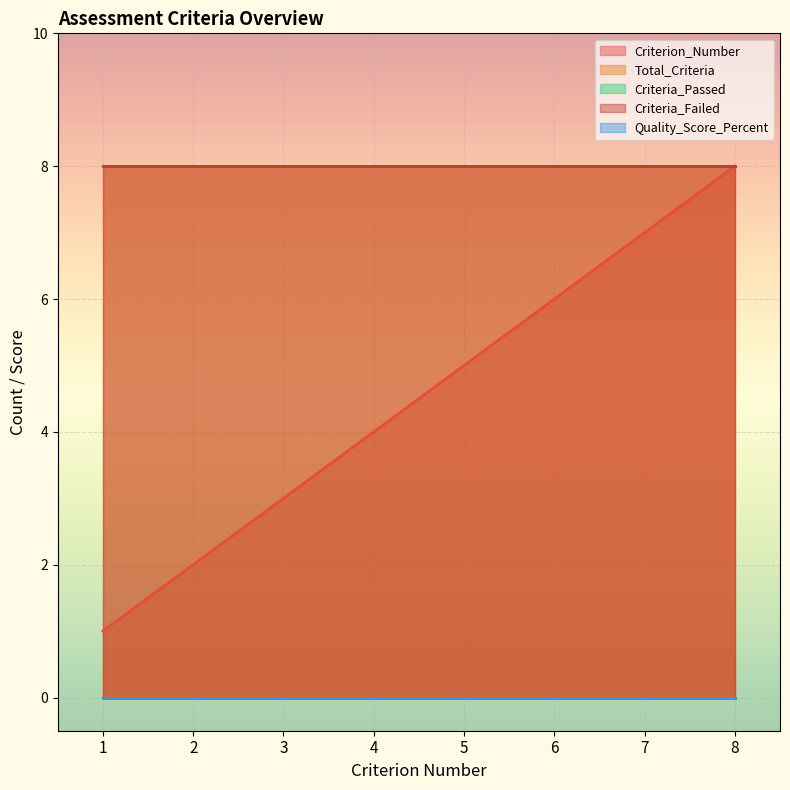

The value of Criterion_Number at 4 is 1. True or false?

False